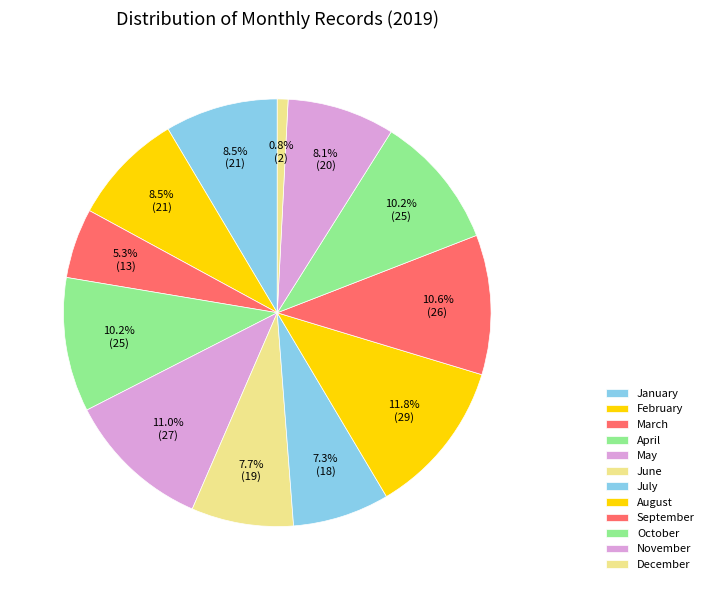

What percentage is NOT represented by December?

99.2%